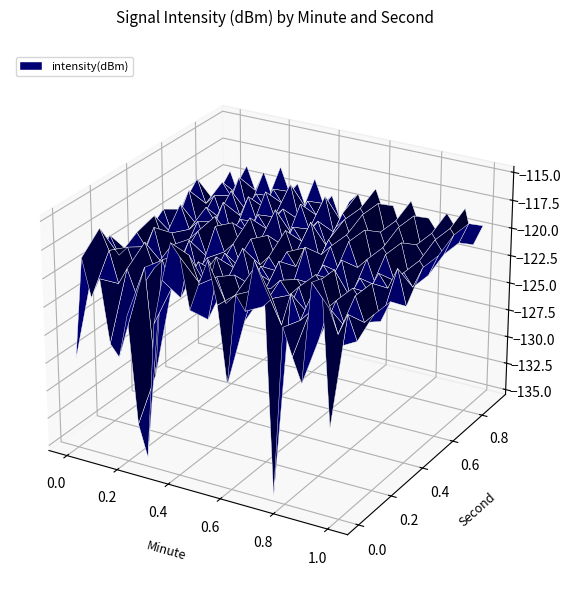

Reading right to left, list all the values displayed in this chart.

0: -120.4	-127.6	-115.1	-115.6	-124.4	-122.3	-120.0	-135.0	-116.8	-114.9	-119.4	-118.2	-126.2	-119.5	-115.8	-118.1	-120.5	-116.1	-115.1	-118.5	-122.5	-134.6	-131.8	-122.3	-126.2	-125.2	-119.7	-121.6	-118.3	-127.4
1: -121.1	-119.0	-120.9	-118.8	-121.7	-119.6	-120.5	-118.4	-121.3	-119.2	-120.1	-118.9	-121.8	-119.7	-120.6	-118.5	-122.4	-119.3	-117.2	-121.1	-120.4	-118.1	-128.6	-119.2	-121.8	-119.7	-121.2	-118.4	-116.7	-120.7
2: -119.9	-120.8	-118.7	-121.6	-119.5	-120.4	-118.3	-121.2	-119.1	-120.0	-118.9	-119.8	-120.7	-118.6	-121.5	-119.4	-120.3	-118.2	-121.1	-119.0	-120.9	-118.8	-121.7	-119.6	-120.5	-118.4	-121.3	-119.2	-120.1	-118.5
3: -119.9	-121.8	-118.7	-120.6	-119.5	-121.4	-118.3	-120.2	-119.1	-121.0	-119.9	-121.8	-118.7	-120.6	-119.5	-121.4	-118.3	-120.2	-119.1	-121.0	-119.9	-121.8	-118.7	-120.6	-119.5	-121.4	-118.3	-120.2	-119.1	-121.0
4: -121.4	-118.3	-120.2	-119.1	-121.0	-119.9	-121.8	-118.7	-120.6	-119.5	-121.4	-118.3	-120.2	-119.1	-121.0	-119.9	-120.8	-118.7	-121.6	-119.5	-120.4	-118.3	-121.2	-119.1	-120.0	-121.9	-119.8	-120.7	-118.6	-120.5
5: -119.1	-121.0	-119.9	-120.8	-118.7	-121.6	-119.5	-120.4	-118.3	-121.2	-119.1	-120.0	-121.9	-119.8	-120.7	-118.6	-121.5	-119.4	-120.3	-118.2	-121.1	-119.0	-120.9	-118.8	-121.7	-119.6	-120.5	-118.4	-121.3	-119.2
6: -119.1	-121.0	-119.9	-121.8	-118.7	-120.6	-119.5	-121.4	-118.3	-120.2	-119.1	-121.0	-119.9	-121.8	-118.7	-120.6	-119.5	-121.4	-118.3	-120.2	-119.1	-121.0	-119.9	-121.8	-118.7	-120.6	-119.5	-121.4	-118.3	-120.2
7: -118.3	-120.2	-119.1	-121.0	-119.9	-120.8	-118.7	-121.6	-119.5	-120.4	-118.3	-121.2	-119.1	-120.0	-121.9	-119.8	-120.7	-118.6	-121.5	-119.4	-120.3	-118.2	-121.1	-119.0	-120.9	-118.8	-121.7	-119.6	-120.5	-118.4
8: -118.3	-120.2	-119.1	-121.0	-119.9	-121.8	-118.7	-120.6	-119.5	-121.4	-118.3	-120.2	-119.1	-121.0	-119.9	-121.8	-118.7	-120.6	-119.5	-121.4	-118.3	-120.2	-119.1	-121.0	-119.9	-121.8	-118.7	-120.6	-119.5	-121.4
9: -119.5	-121.4	-118.3	-120.2	-119.1	-121.0	-119.9	-120.8	-118.7	-121.6	-119.5	-120.4	-118.3	-121.2	-119.1	-120.0	-121.9	-119.8	-120.7	-118.6	-121.5	-119.4	-120.3	-118.2	-121.1	-119.0	-120.9	-118.8	-121.7	-119.6